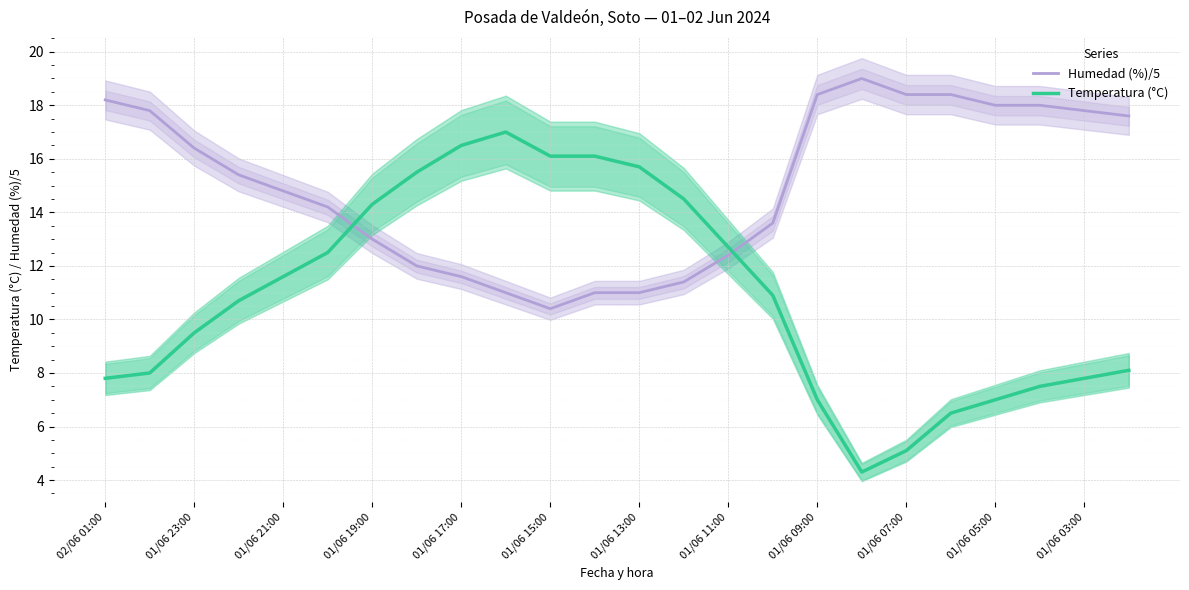

What is the difference between the Temperatura (°C) values at 02/06 01:00 and 01/06 15:00?

8.3